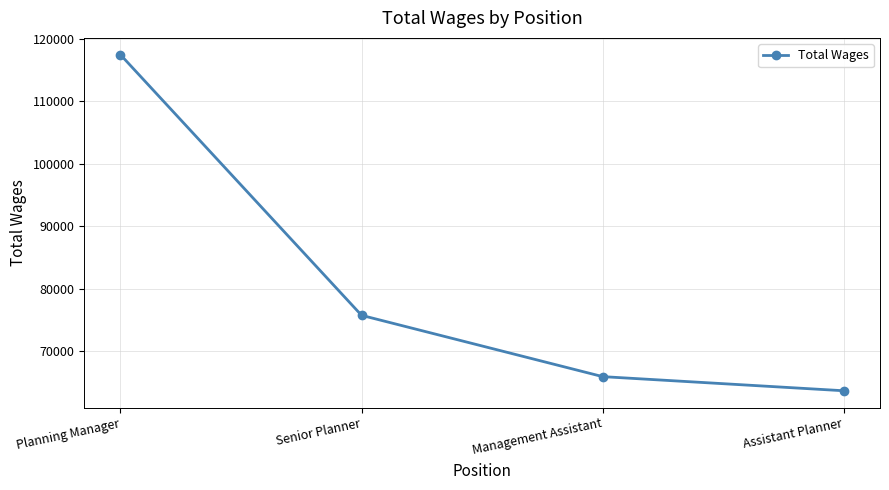

Reading left to right, list all the values displayed in this chart.

117434	75733	65927	63667